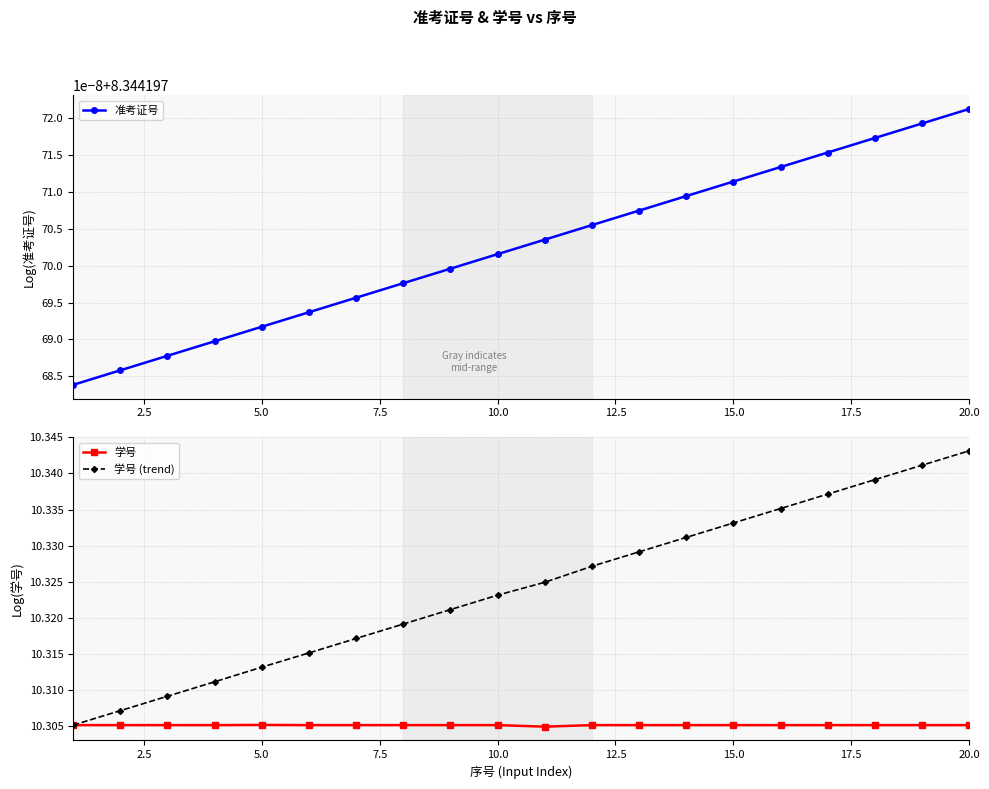

Reading left to right, transcribe all the data shown in this chart.

准考证号: 8.3	8.3	8.3	8.3	8.3	8.3	8.3	8.3	8.3	8.3	8.3	8.3	8.3	8.3	8.3	8.3	8.3	8.3	8.3	8.3
学号: 10.3	10.3	10.3	10.3	10.3	10.3	10.3	10.3	10.3	10.3	10.3	10.3	10.3	10.3	10.3	10.3	10.3	10.3	10.3	10.3
学号 (trend): 10.3	10.3	10.3	10.3	10.3	10.3	10.3	10.3	10.3	10.3	10.3	10.3	10.3	10.3	10.3	10.3	10.3	10.3	10.3	10.3